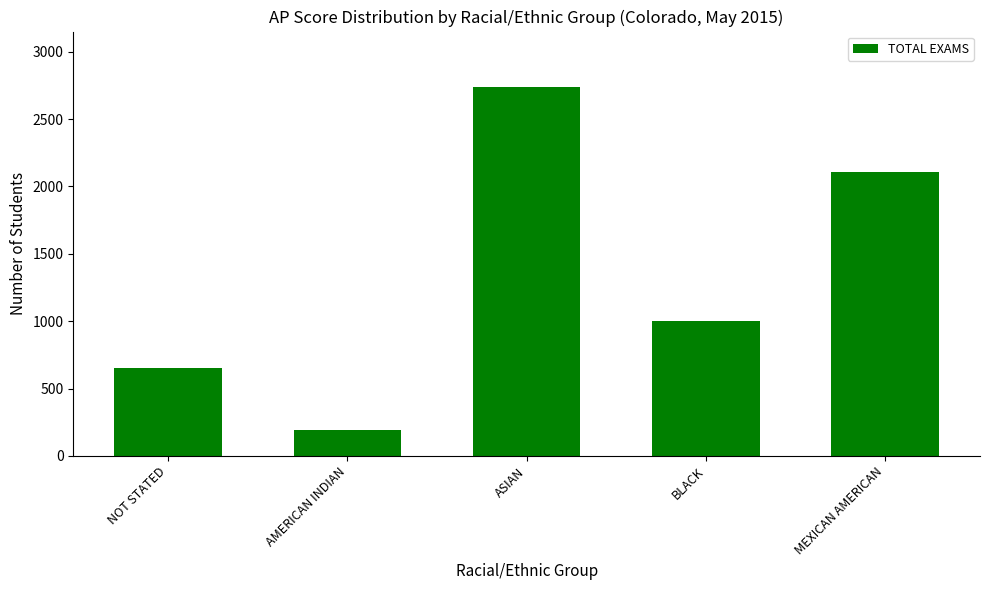

List the labels in order of value, largest first.

ASIAN, MEXICAN AMERICAN, BLACK, NOT STATED, AMERICAN INDIAN